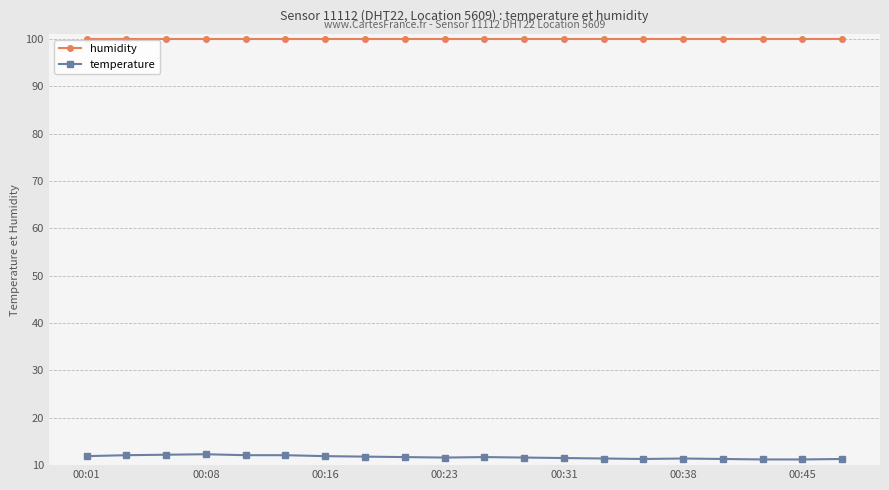

What is the maximum value shown in the chart?

99.9